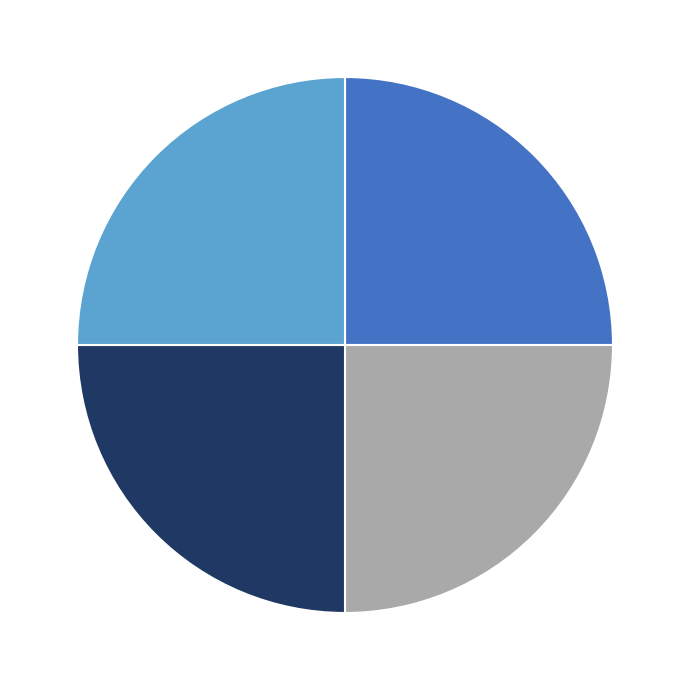

Is there a majority slice in this chart?

No